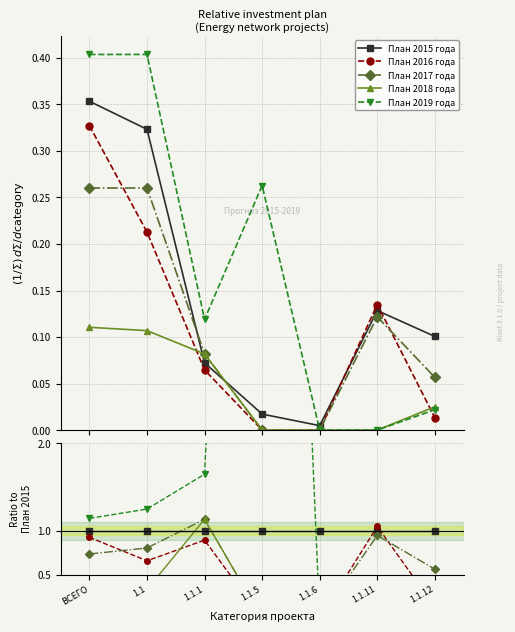

Reading left to right, transcribe all the data shown in this chart.

План 2015 года: ВСЕГО=1.0	1.1=1.0	1.1.1=1.0	1.1.5=1.0	1.1.6=1.0	1.1.11=1.0	1.1.12=1.0
План 2016 года: ВСЕГО=0.9	1.1=0.7	1.1.1=0.9	1.1.5=0.0	1.1.6=0.0	1.1.11=1.0	1.1.12=0.1
План 2017 года: ВСЕГО=0.7	1.1=0.8	1.1.1=1.1	1.1.5=0.0	1.1.6=0.0	1.1.11=0.9	1.1.12=0.6
План 2018 года: ВСЕГО=0.3	1.1=0.3	1.1.1=1.1	1.1.5=0.0	1.1.6=0.0	1.1.11=0.0	1.1.12=0.2
План 2019 года: ВСЕГО=1.1	1.1=1.2	1.1.1=1.6	1.1.5=15.3	1.1.6=0.0	1.1.11=0.0	1.1.12=0.2